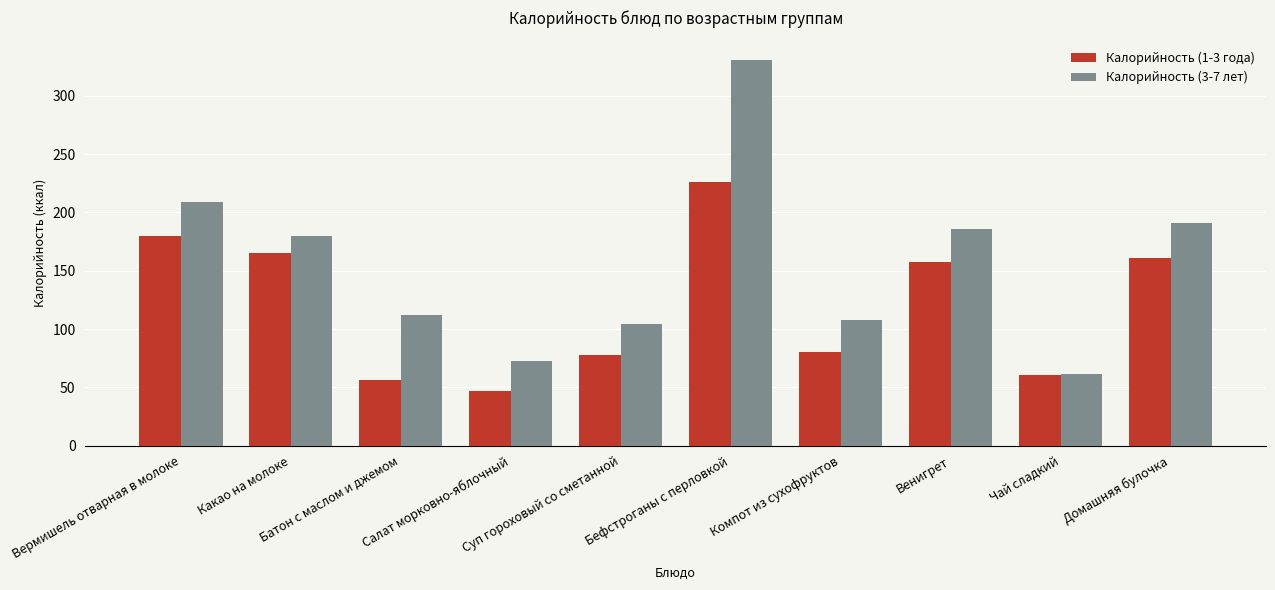

What is the lowest value of the Калорийность (3-7 лет) series?

61.2